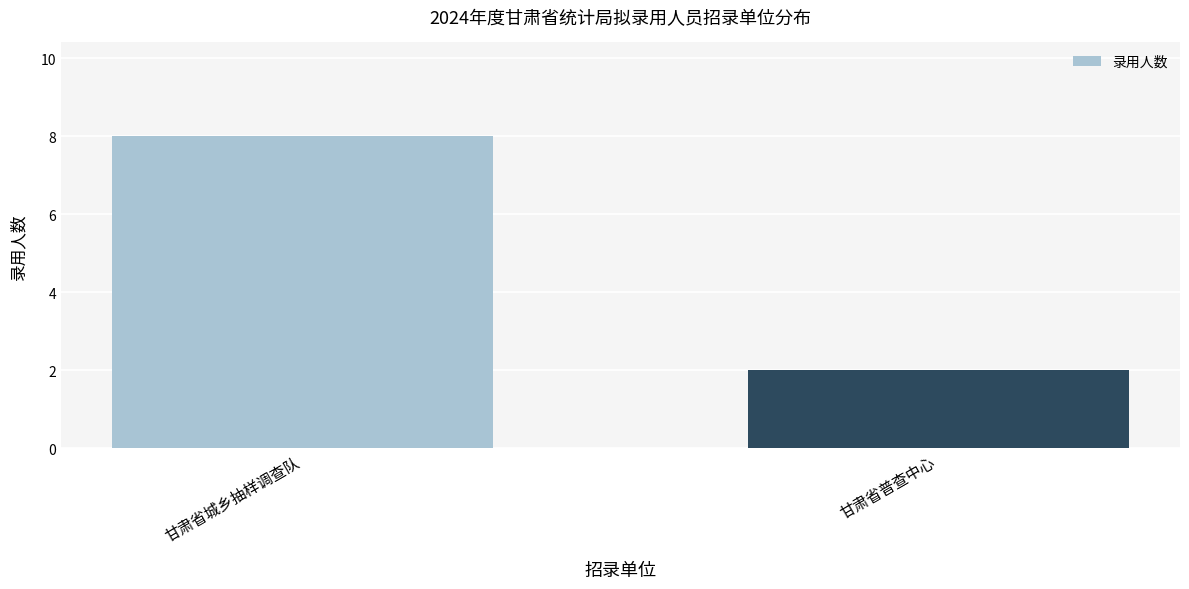

What is the label of the 1st bar from the left?

甘肃省城乡抽样调查队